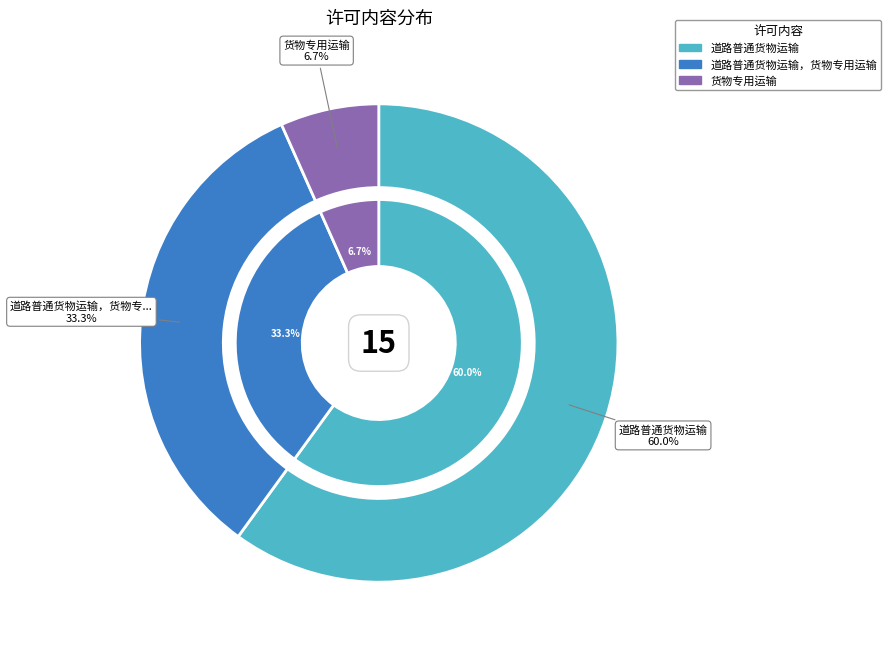

To the nearest percent, what portion does 道路普通货物运输，货物专用运输 represent?

33%